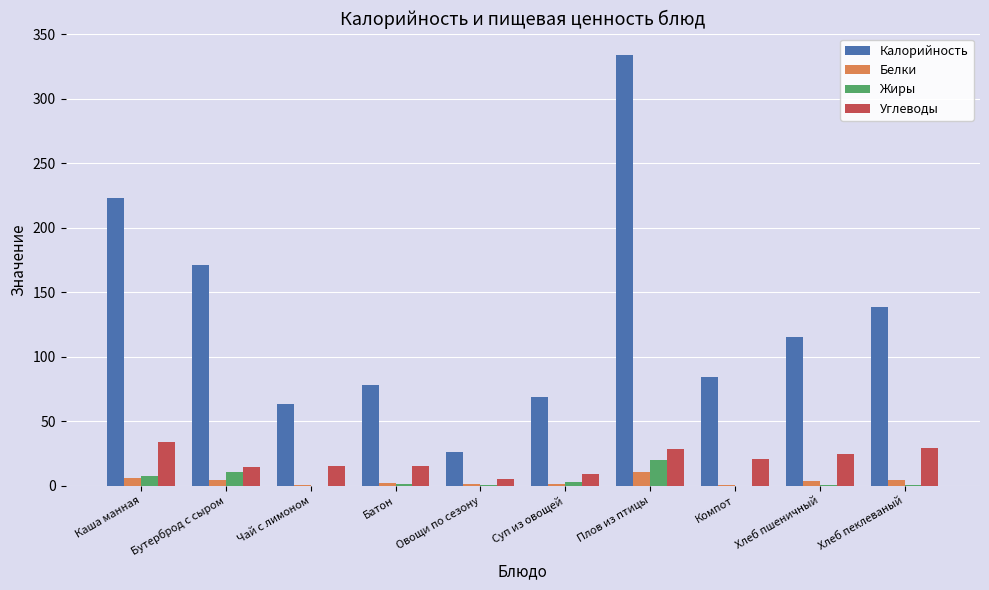

What is the maximum value for Белки?

10.5